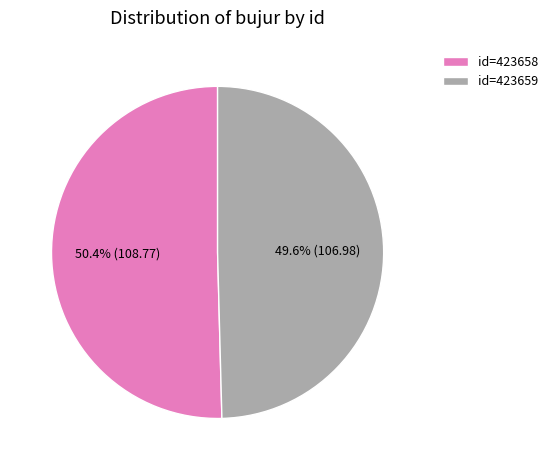

What portion of the pie excludes id=423659?

50.4%